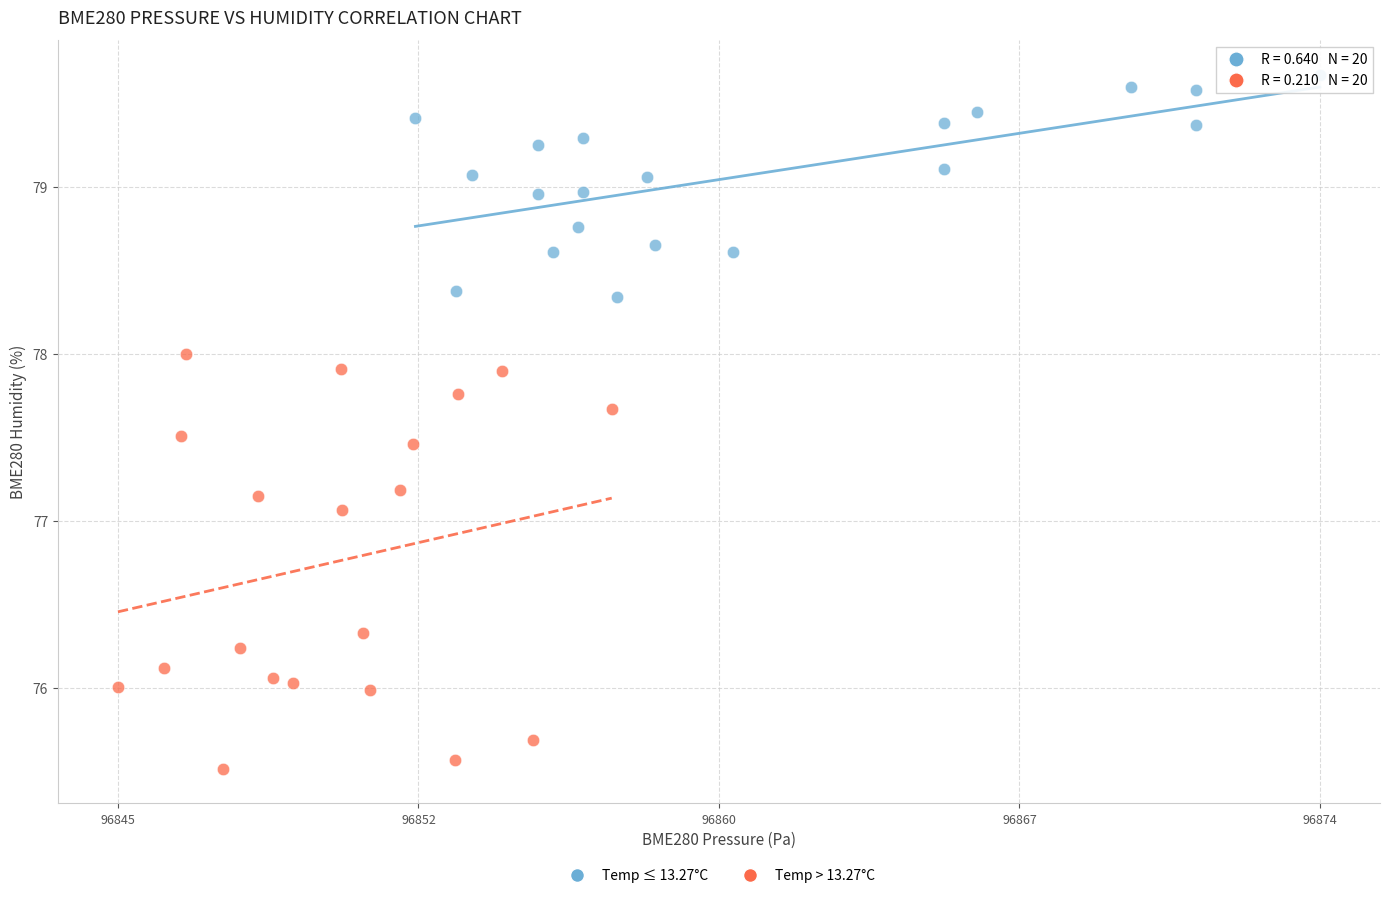

Which series has the largest Y range (max minus min)?

Temp > 13.27°C